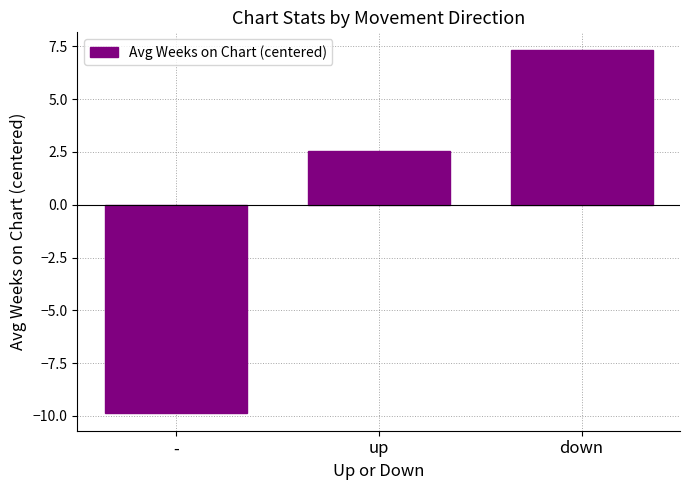

How many negative values are there?

1